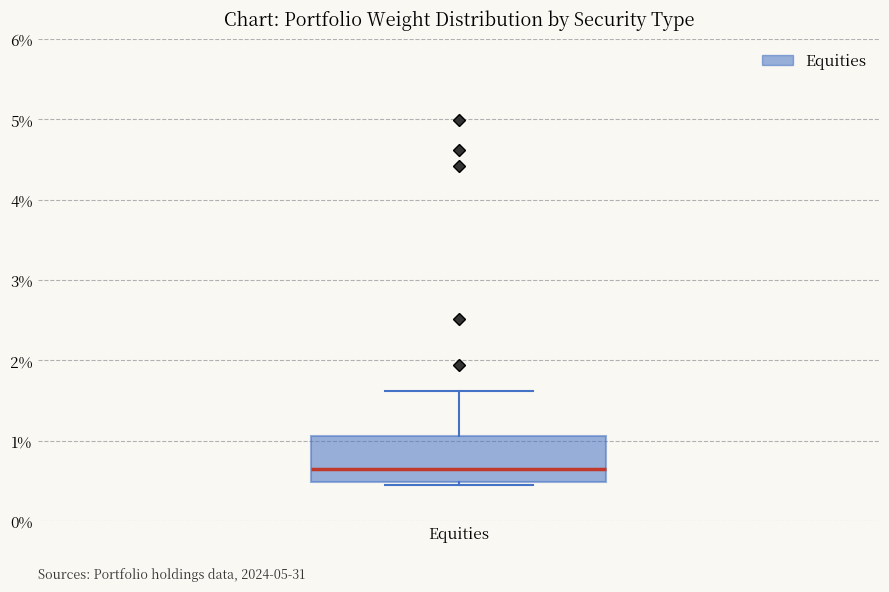

Read this box plot against the y-axis: the position of the median line, the range covered by the box, and the ends of both whiskers. The values are not printed on the chart, so give them approximately, as read against the axis.

median 0.6, box 0.5 to 1.1, whiskers 0.4 to 1.6